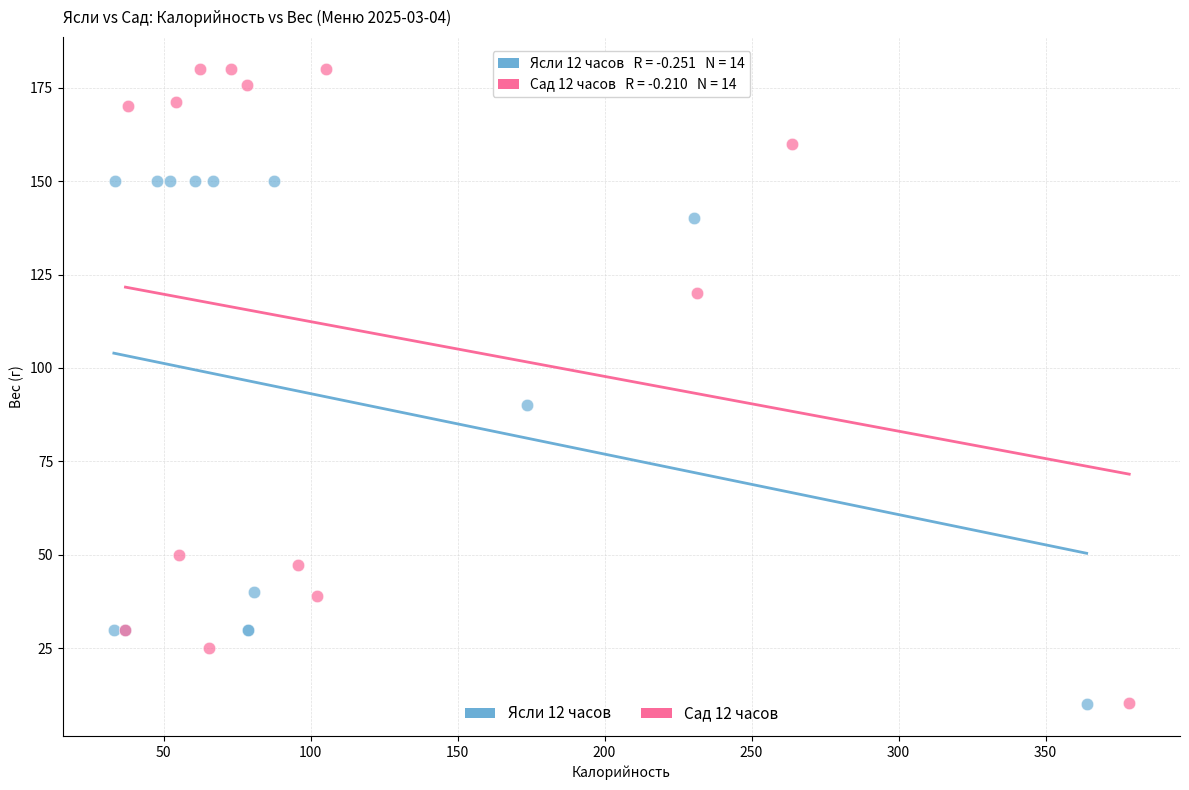

Which series has the largest Y range (max minus min)?

Сад 12 часов